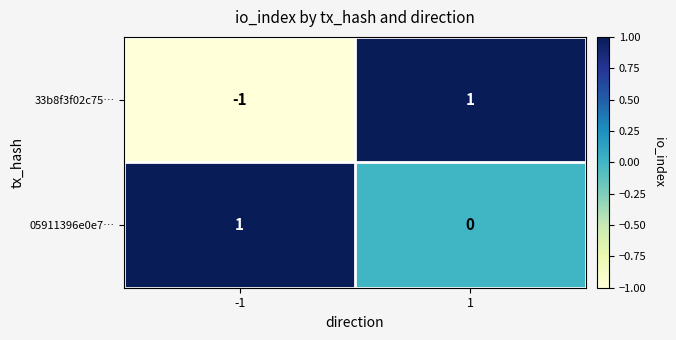

Is it true that 05911396e0e7… equals 2 at -1?

False